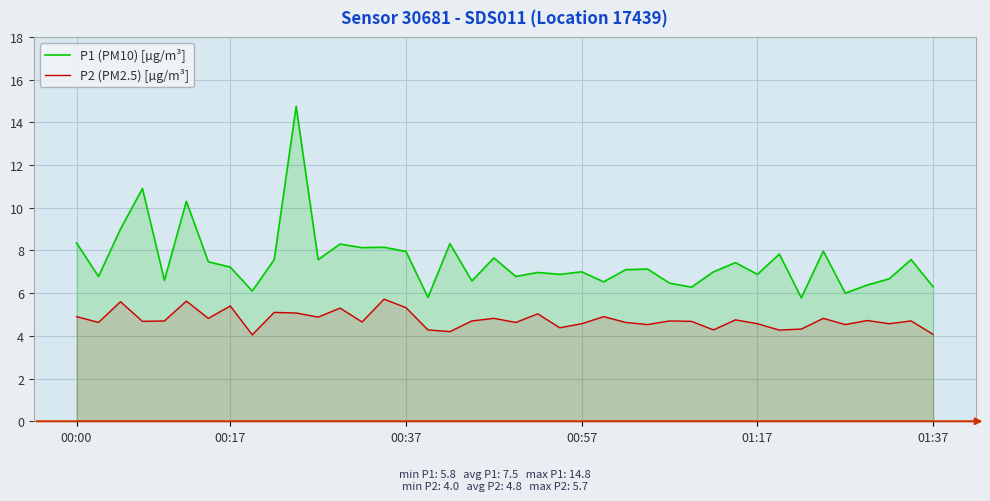

Which has a higher value, 33 or 37?

37